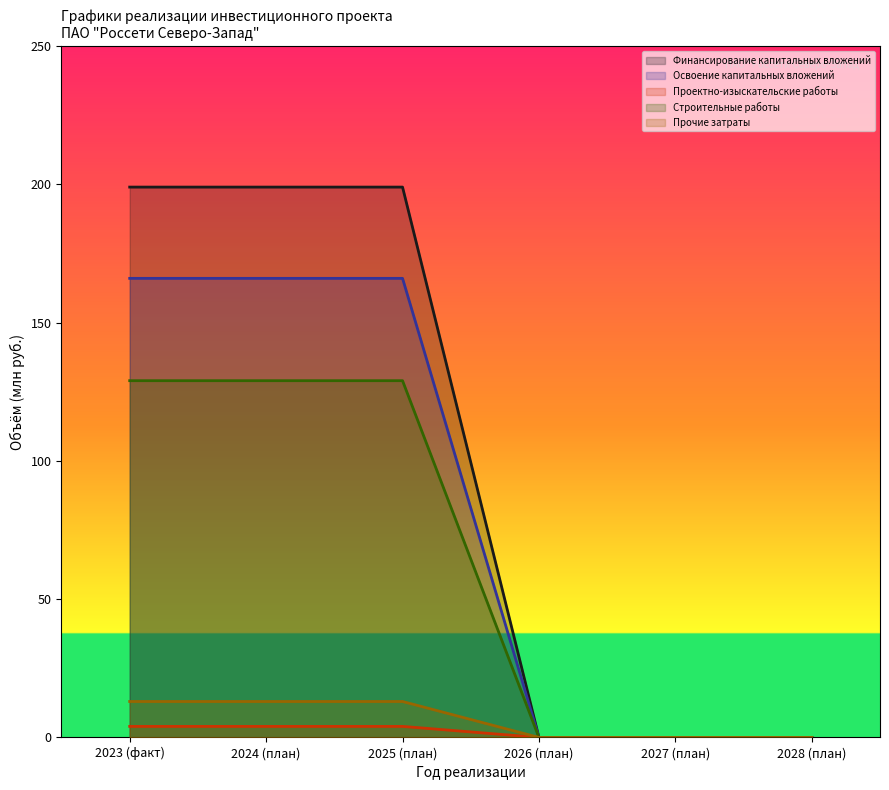

Reading left to right, what are all the values shown in this chart?

Финансирование капитальных вложений: 199	199	199	0	0	0
Освоение капитальных вложений: 166	166	166	0	0	0
Проектно-изыскательские работы: 4	4	4	0	0	0
Строительные работы: 129	129	129	0	0	0
Прочие затраты: 13	13	13	0	0	0